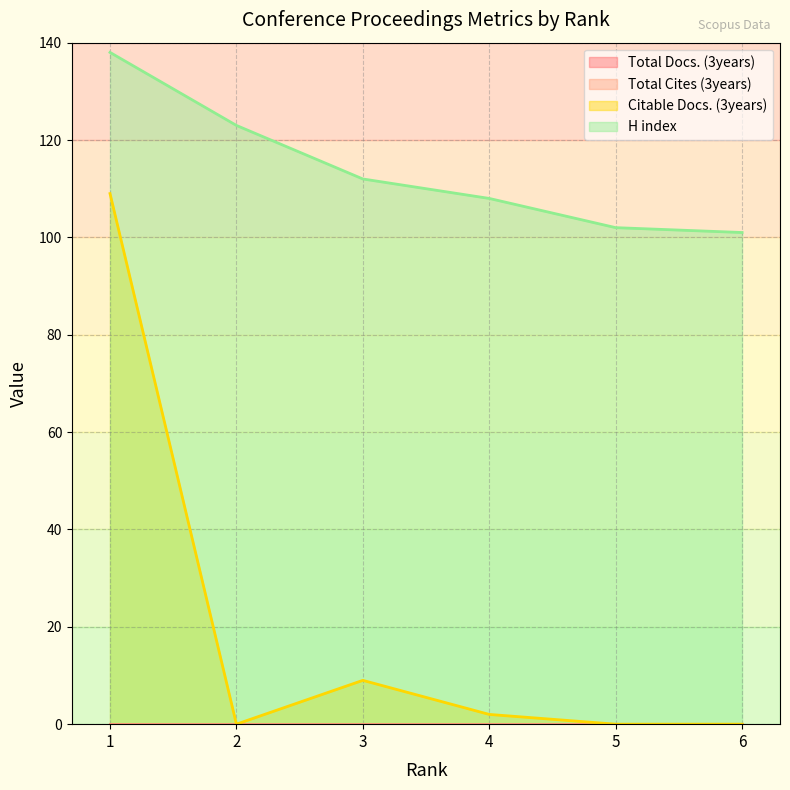

Where does the Citable Docs. (3years) series first go above 2?

1